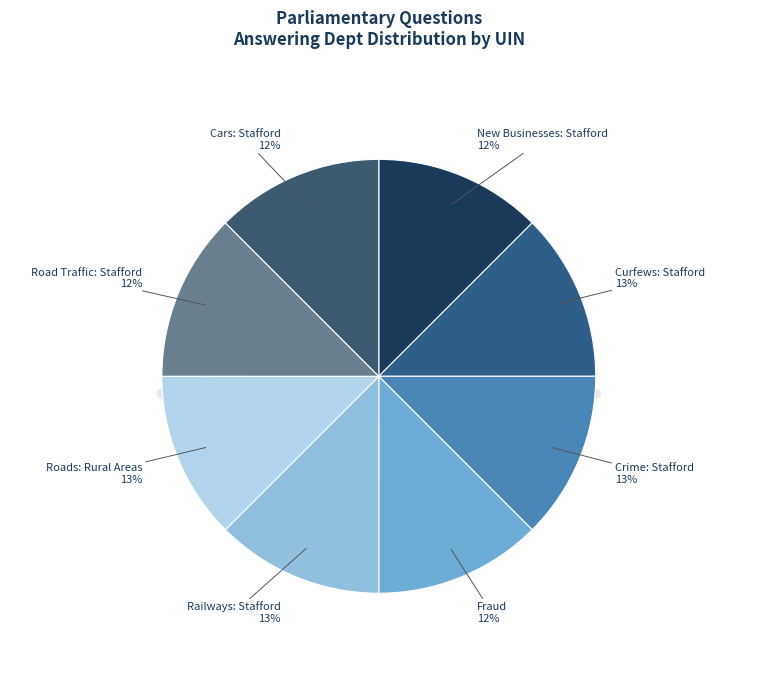

True or false: New Businesses: Stafford accounts for 19% of the total.

False